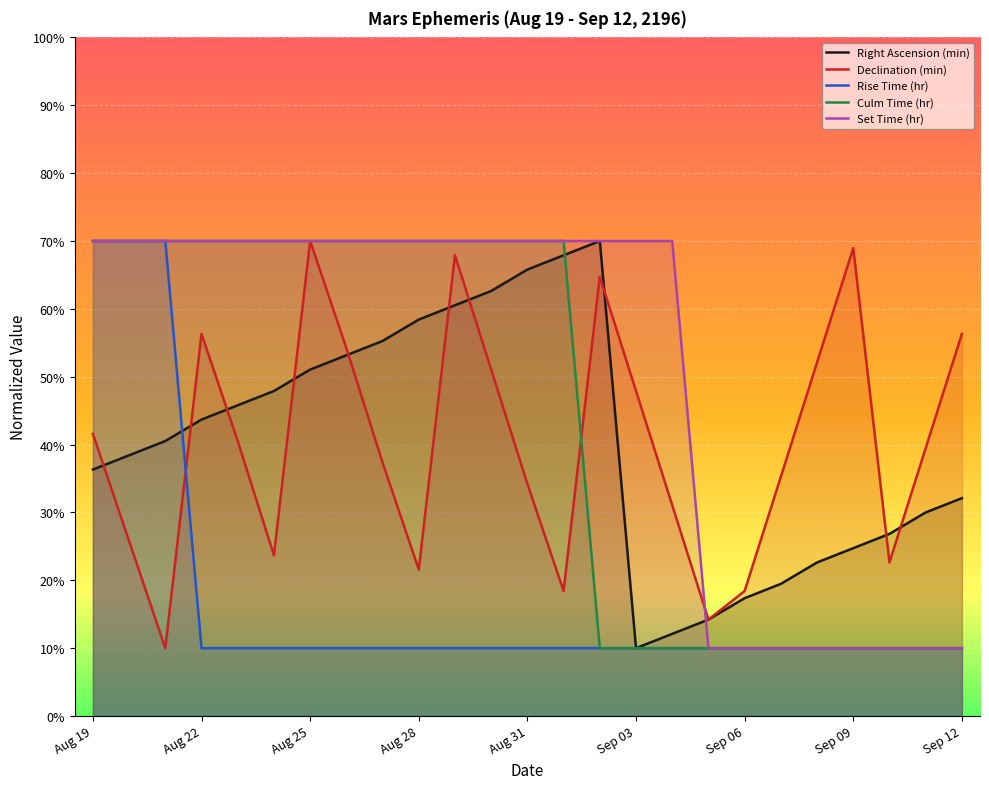

The Set Time (hr) series shows 115.2 at Aug 25. True or false?

False